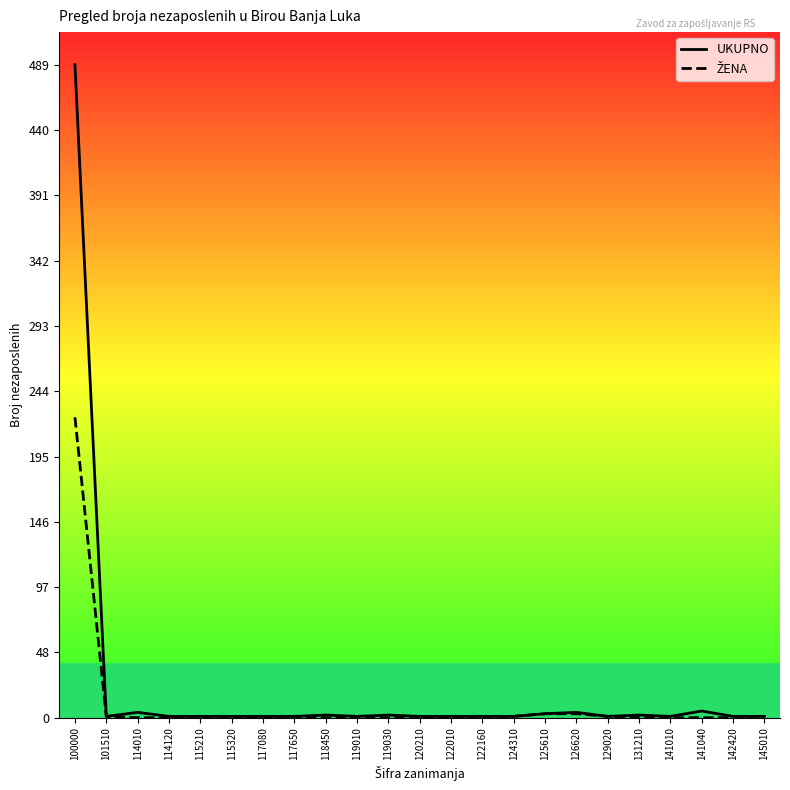

What is the total value across all series at 100000?

714